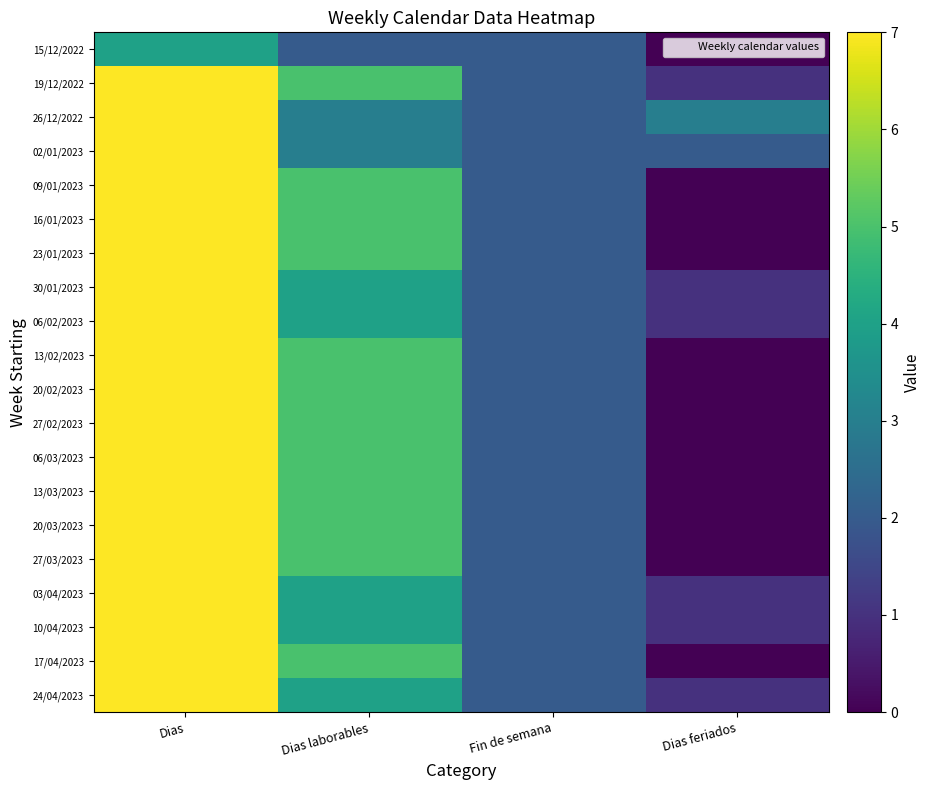

What is the spread (max minus min) of values at Dias laborables?

3